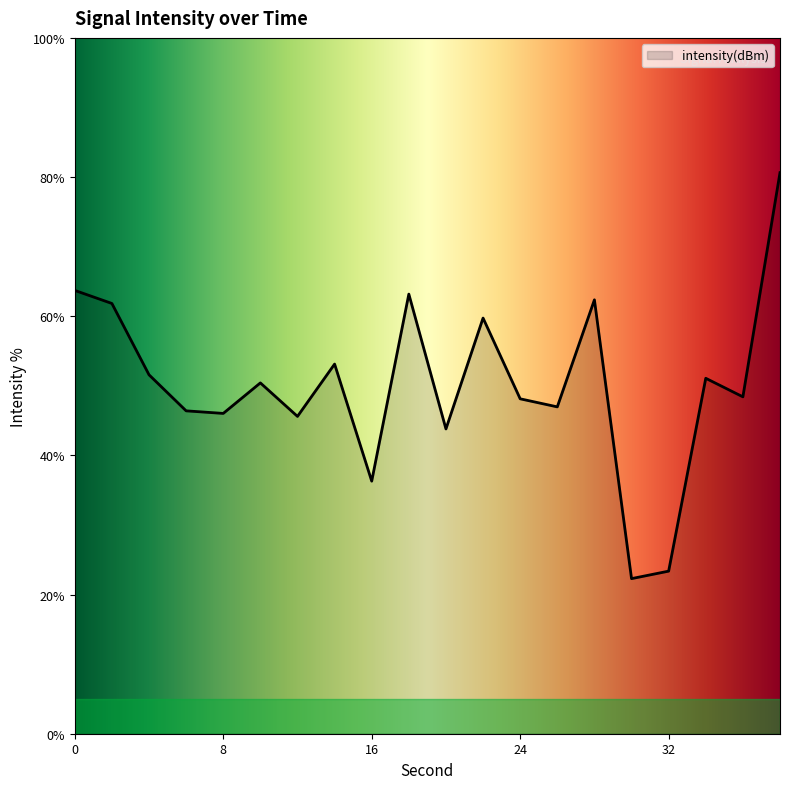

What is the smallest value displayed?

22.3